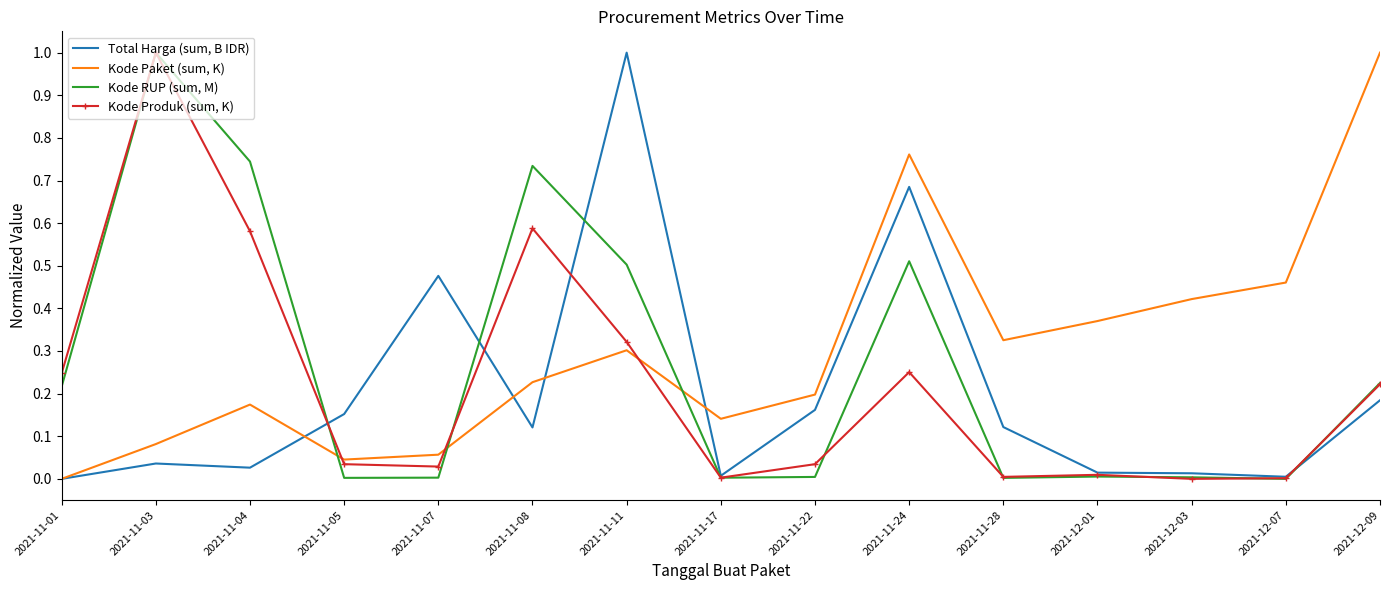

What position from the left is 2021-11-17?

8